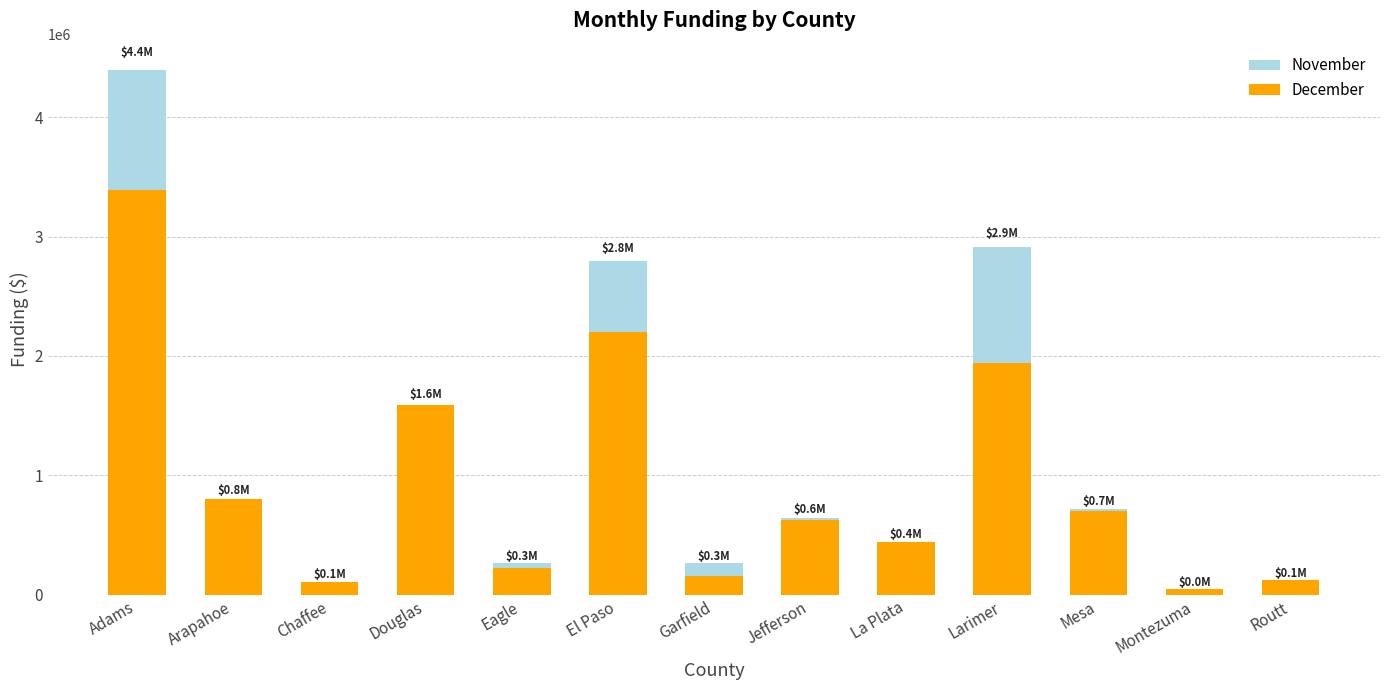

What is the difference between the November values at Douglas and Larimer?

1320906.7